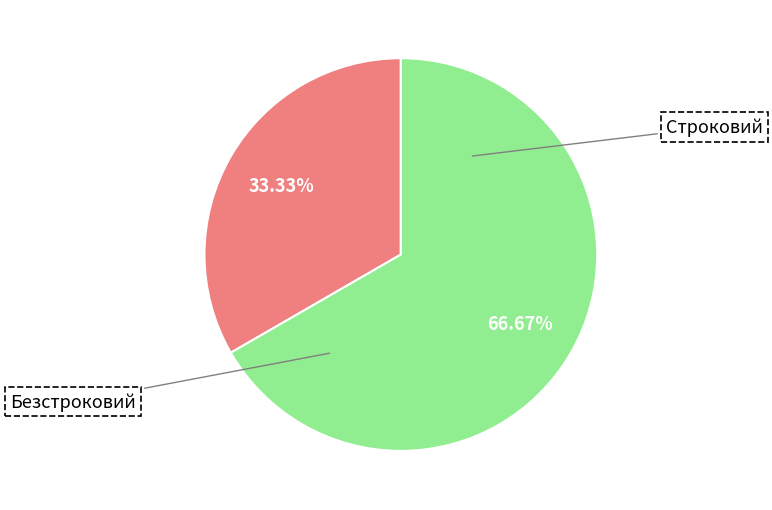

Does any single category account for the majority?

Yes